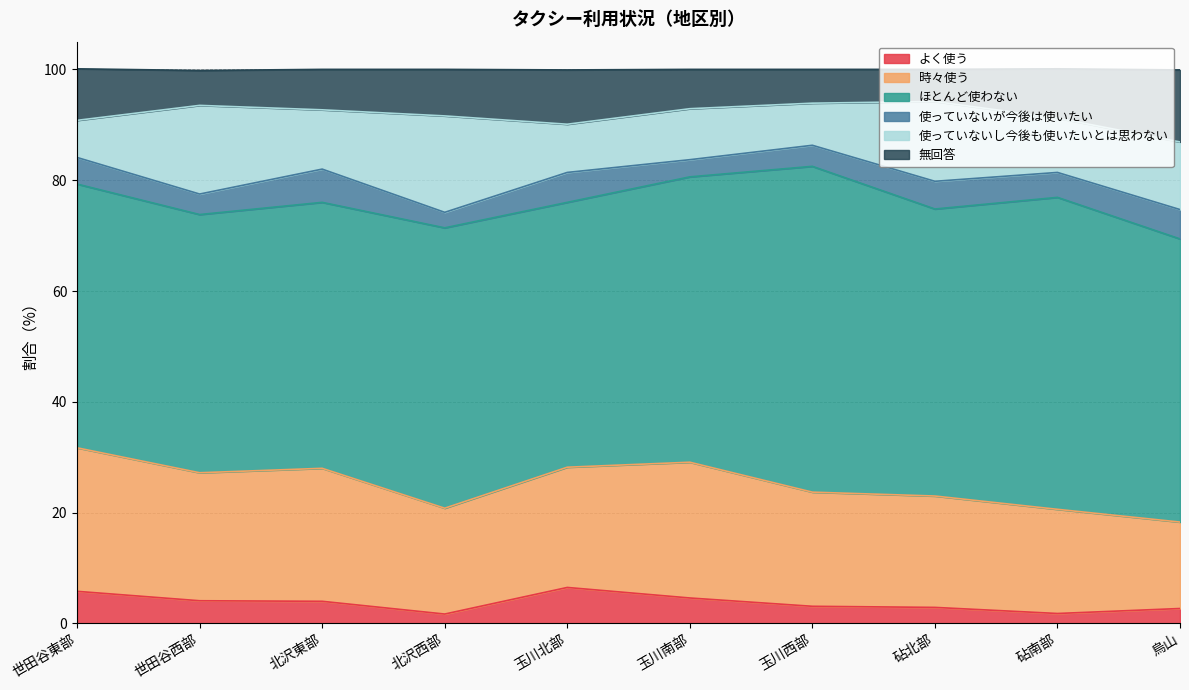

True or false: 使っていないし今後も使いたいとは思わない and 使っていないが今後は使いたい cross at least once.

False